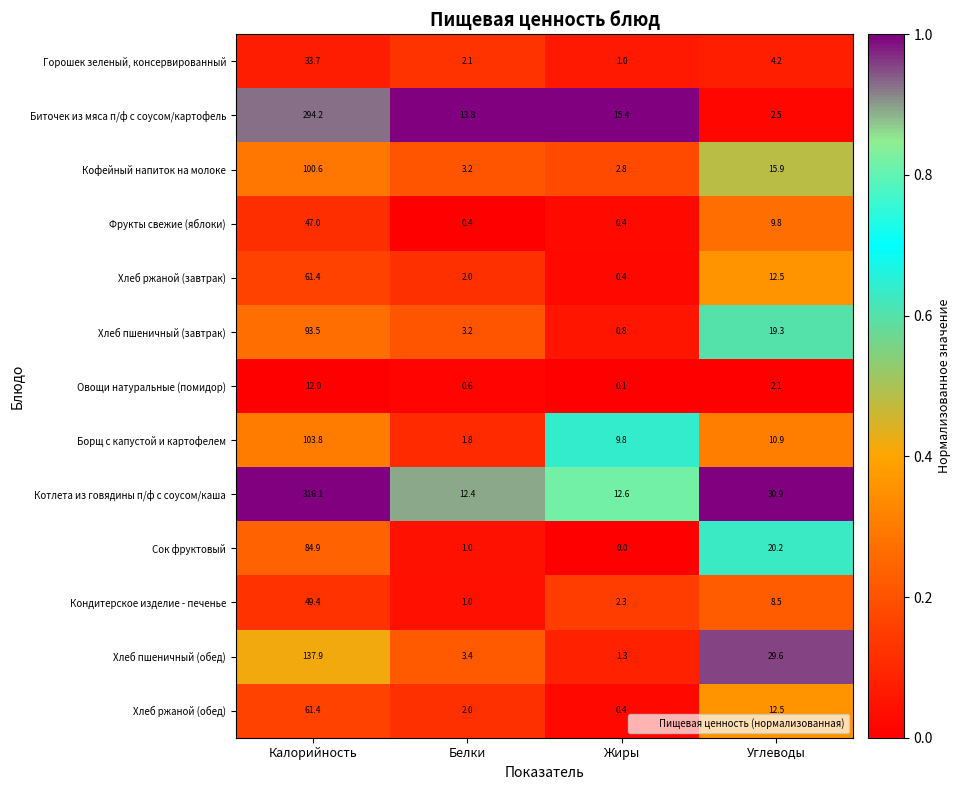

At how many categories does at least one series exceed 0?

4